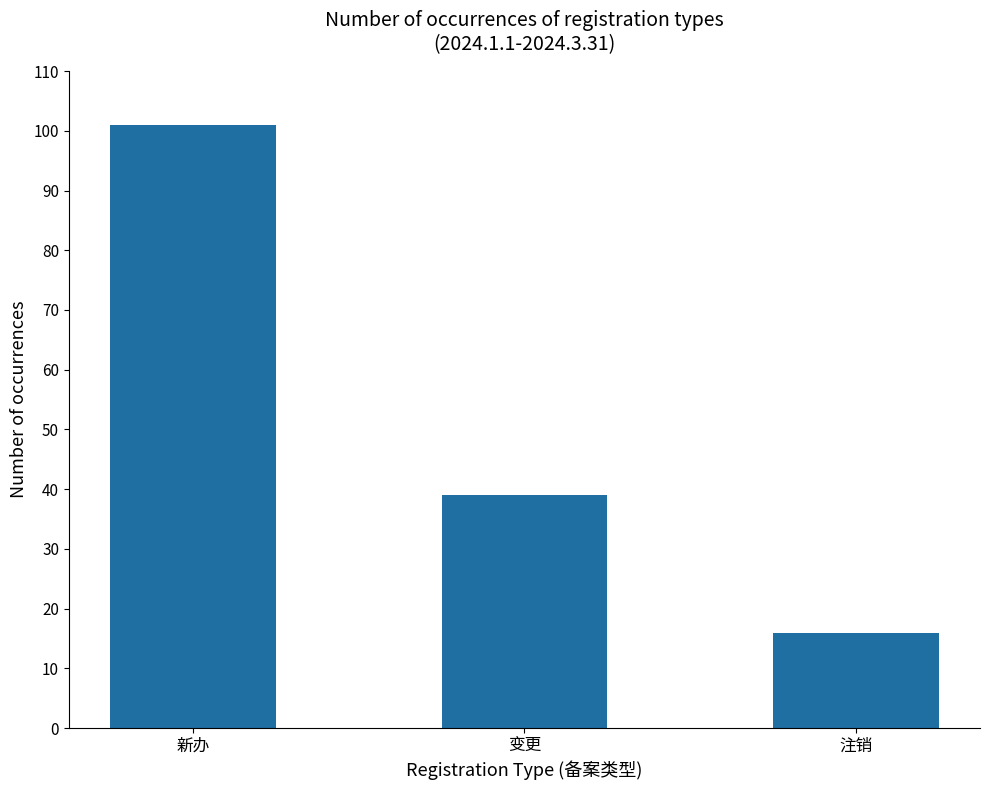

Rank the categories by value from highest to lowest.

新办, 变更, 注销